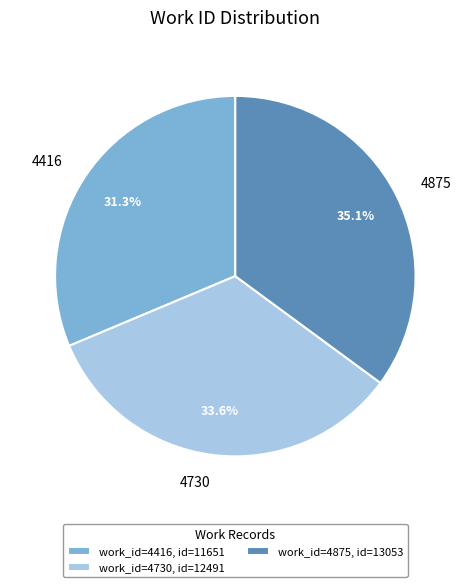

The 4730 slice represents 22% of the pie. True or false?

False